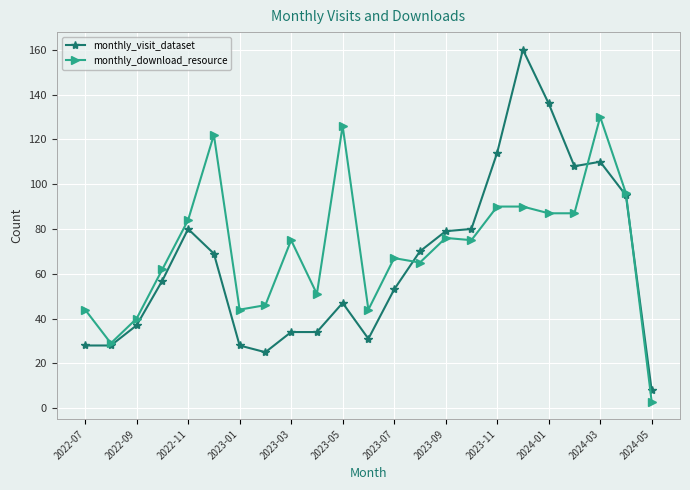

What is the highest value of the monthly_visit_dataset series?

160